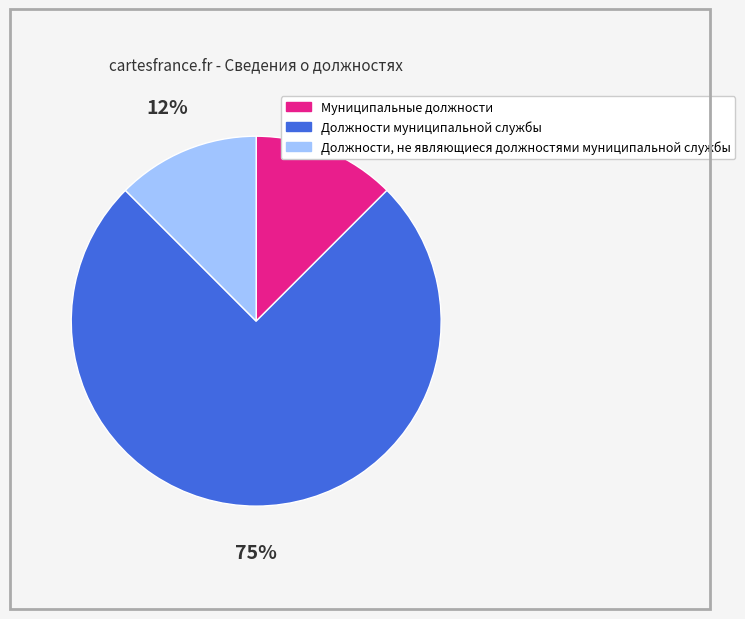

To the nearest percent, what is the average slice percentage?

33%